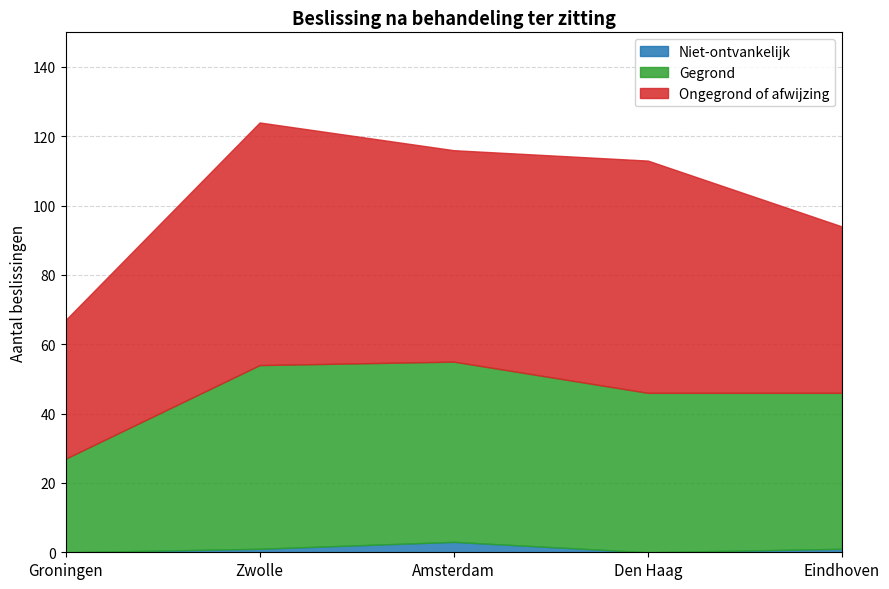

What is the highest value of the Ongegrond of afwijzing series?

70